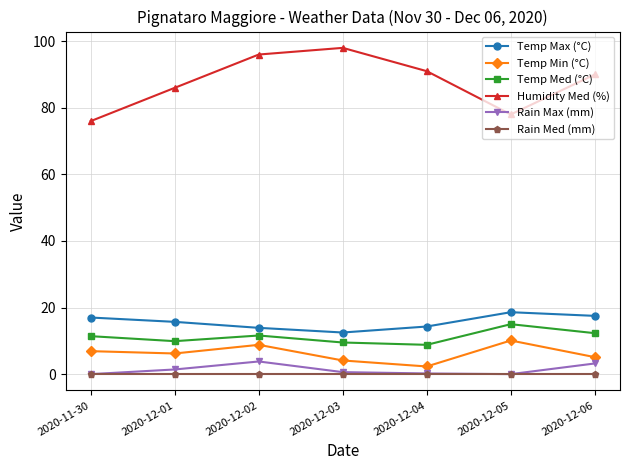

What is the value of the Rain Max (mm) point at the 3rd from the left?

3.8